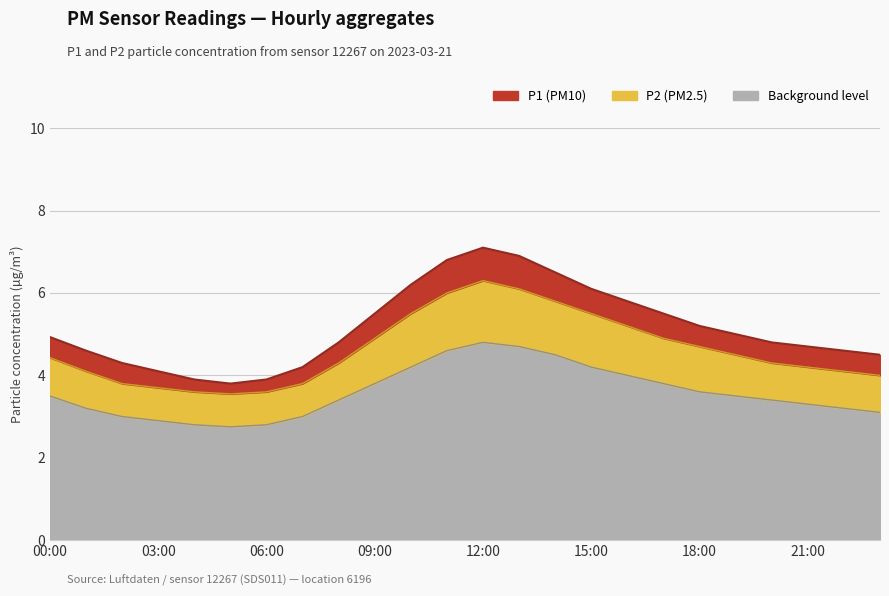

At which category is the sum across all series the highest?

12:00